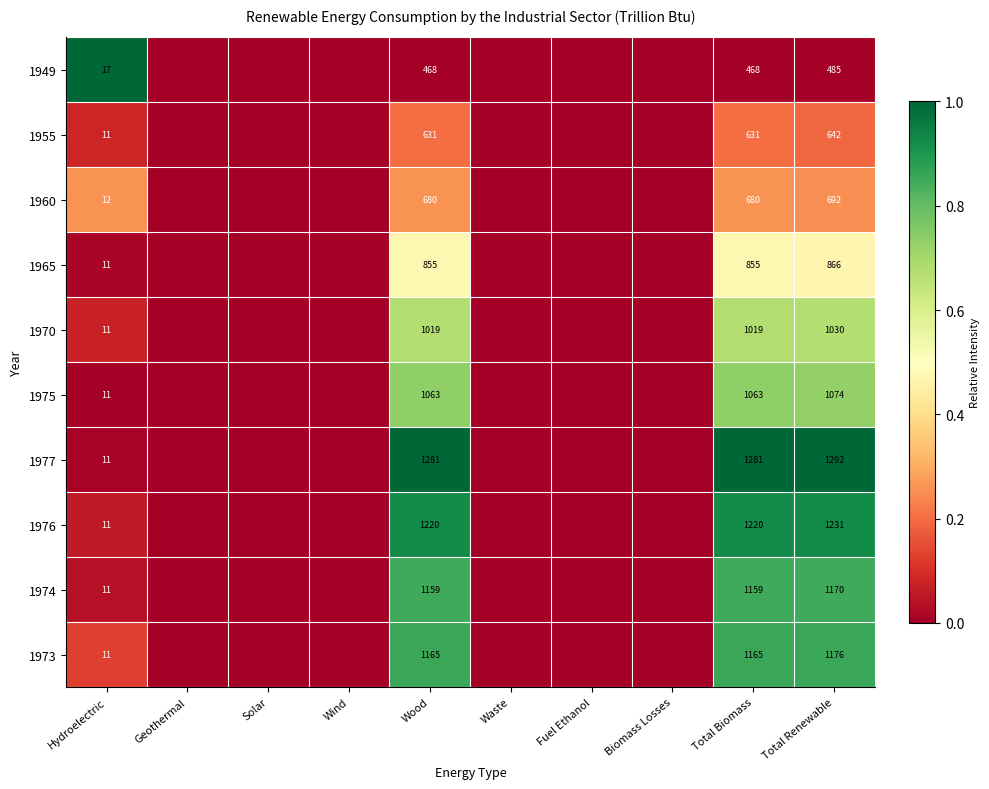

Rank the series at Total Biomass from lowest to highest value.

1949, 1955, 1960, 1965, 1970, 1975, 1974, 1973, 1976, 1977